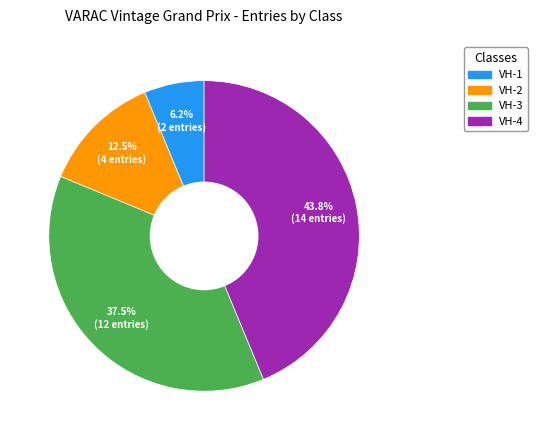

What is the ratio of the value at VH-3 to the value at VH-1?

6.0